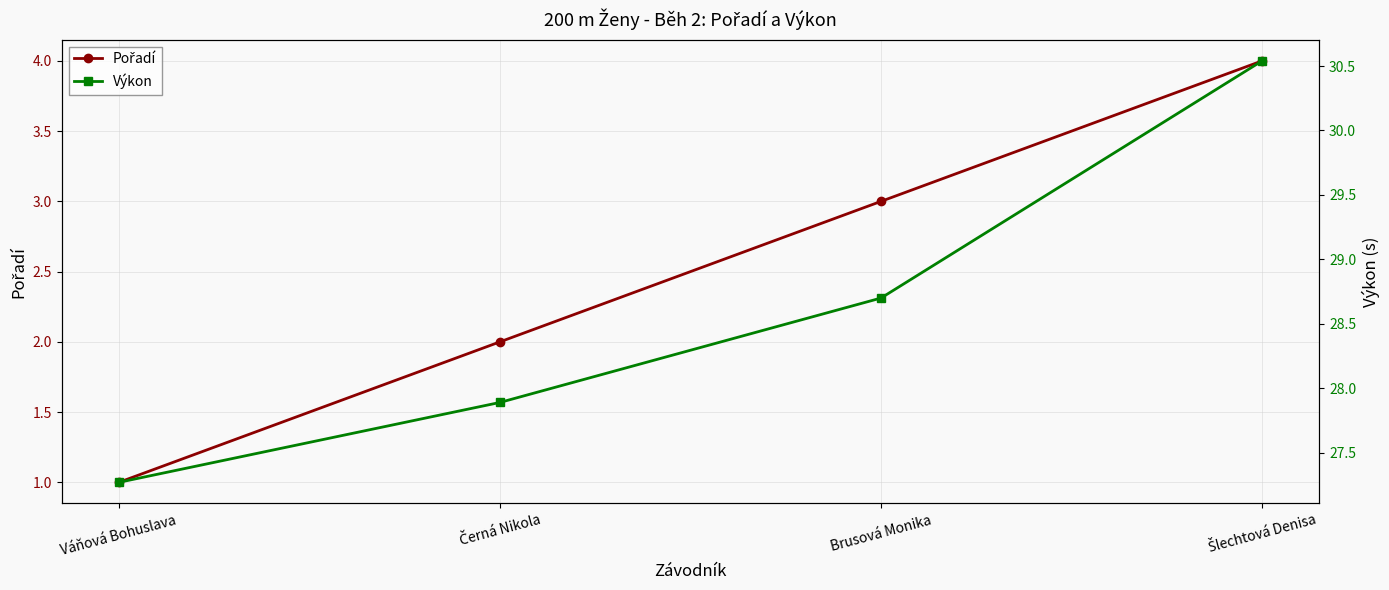

True or false: Pořadí and Výkon cross at least once.

False